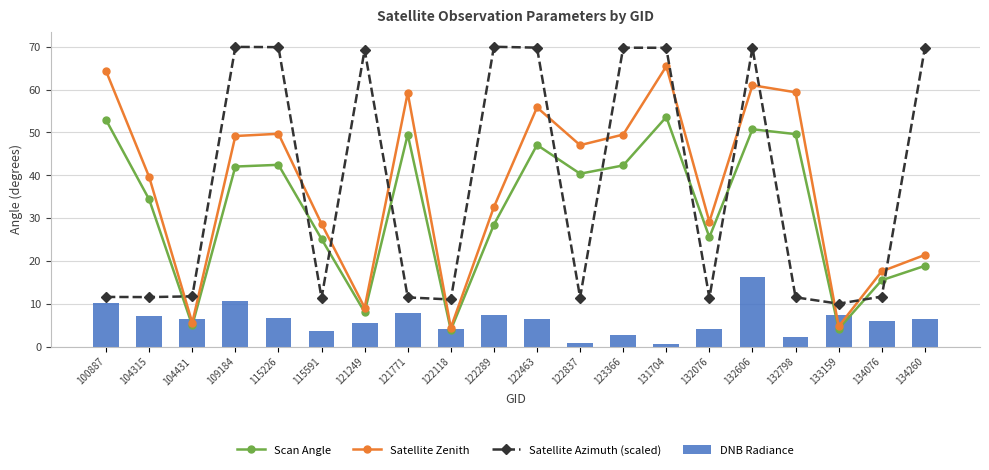

How many categories are shown in the chart?

20